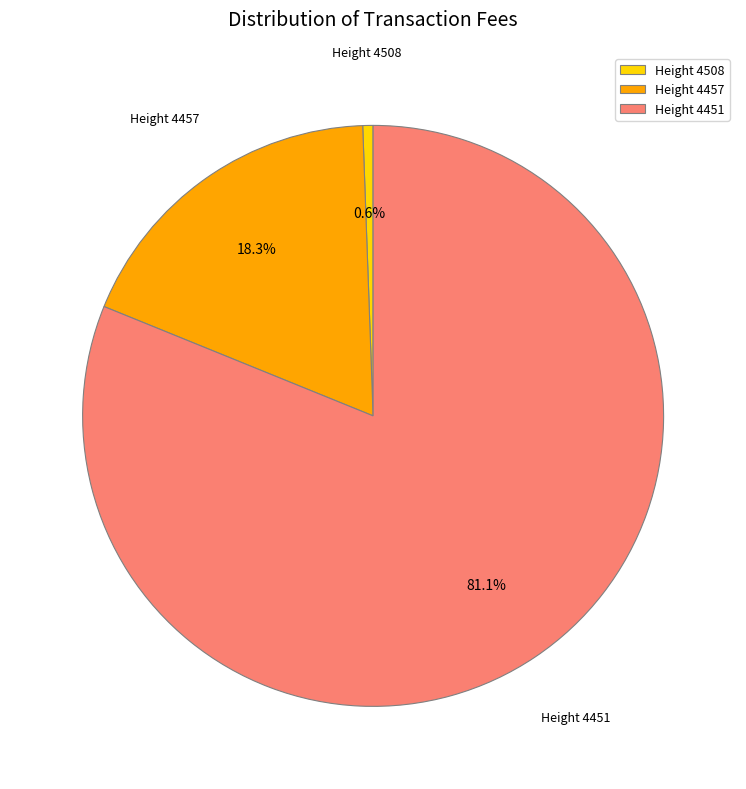

What is the largest slice in the pie chart?

Height 4451